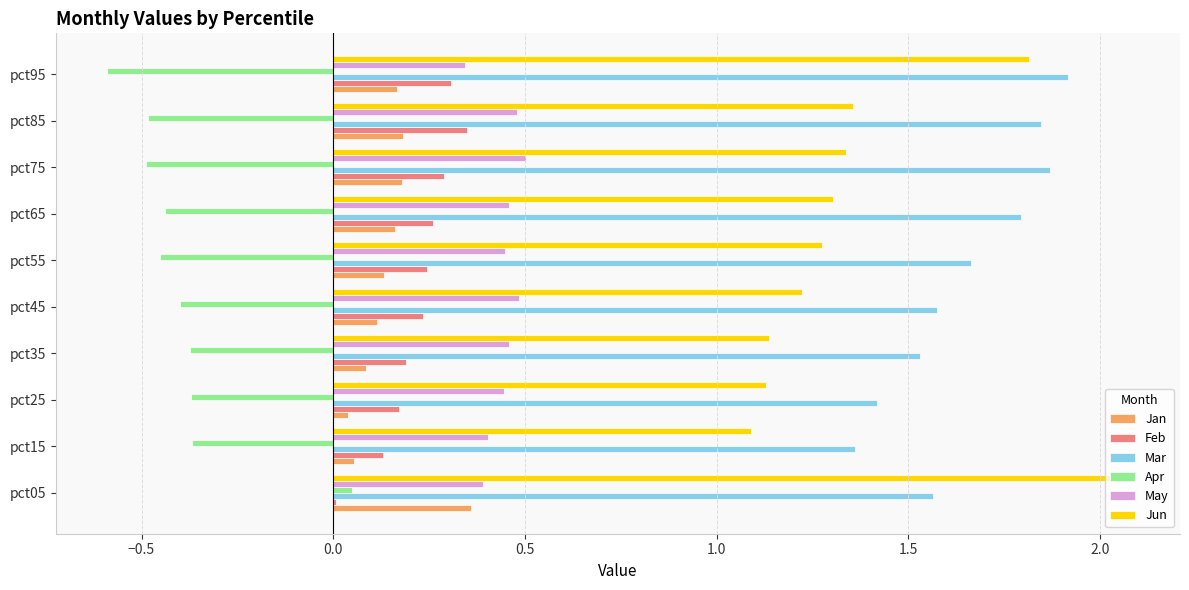

Which category has the highest value across all series?

pct05